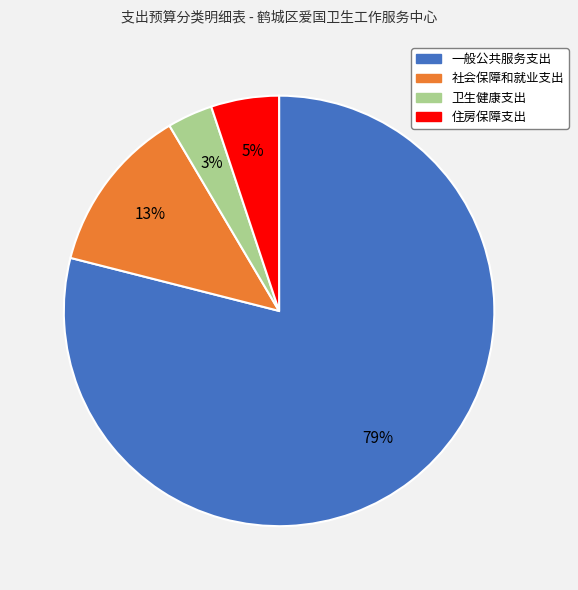

True or false: 社会保障和就业支出 accounts for 13% of the total.

True